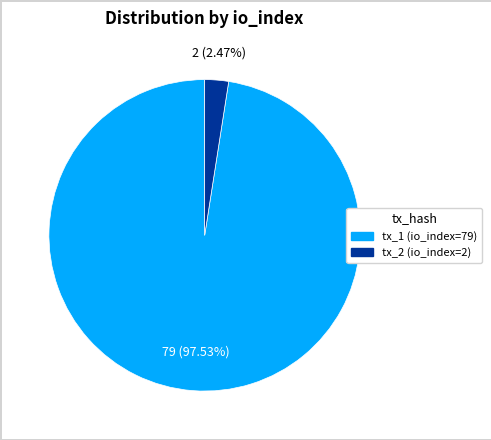

What is the majority slice?

tx_1 (io_index=79)